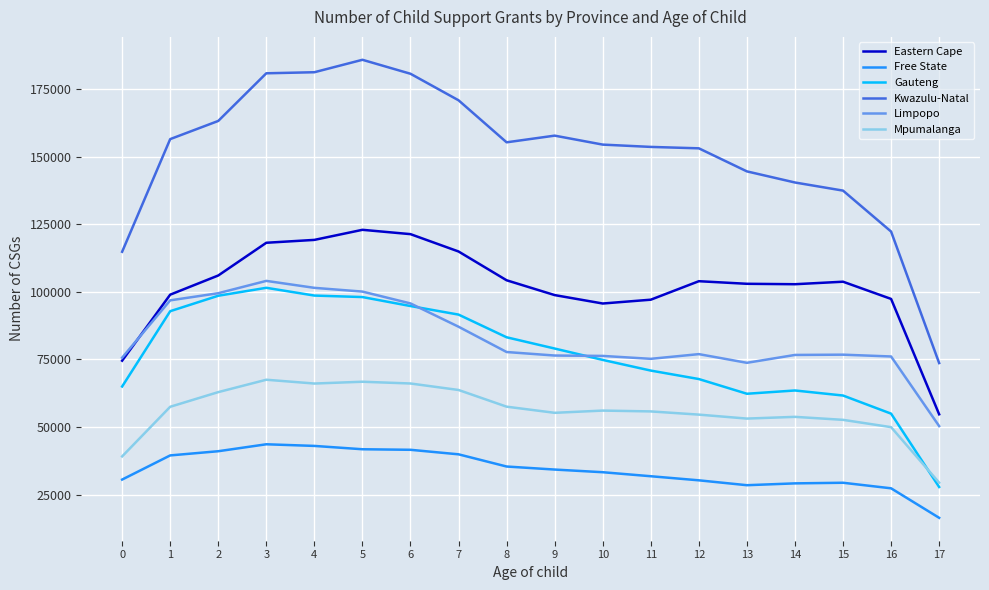

What is the maximum value shown in the chart?

185828